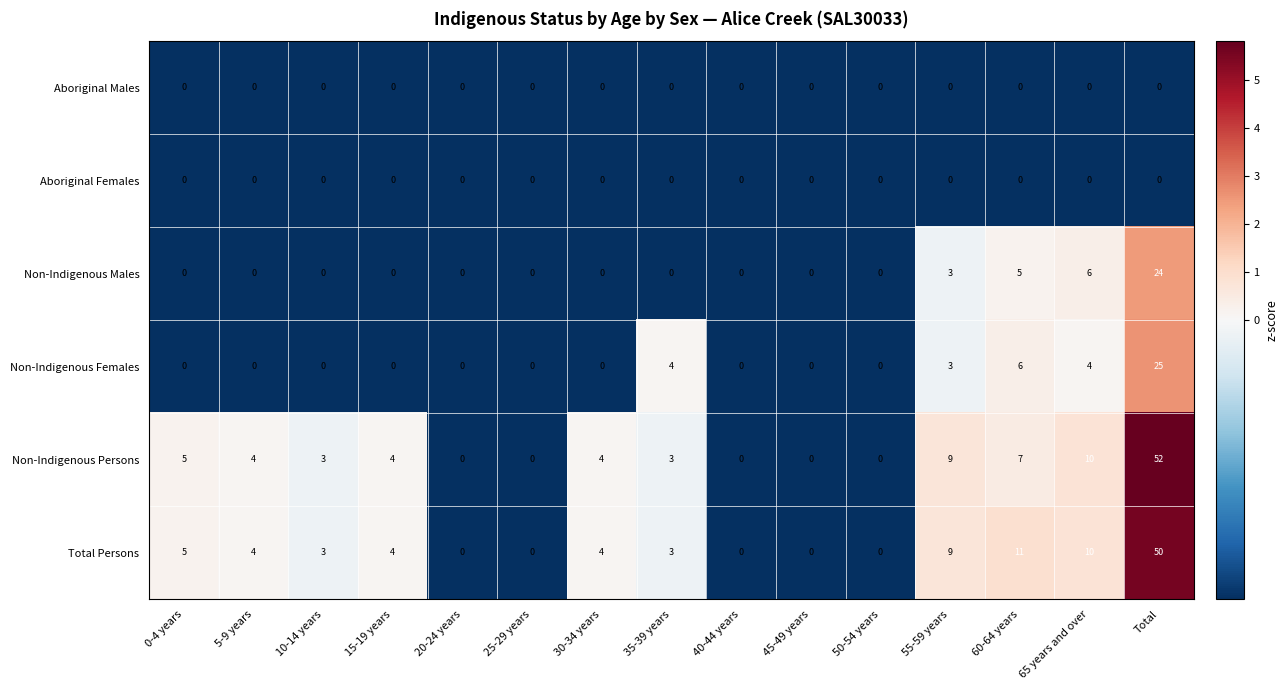

How many positive values does the Non-Indigenous Females series have?

5